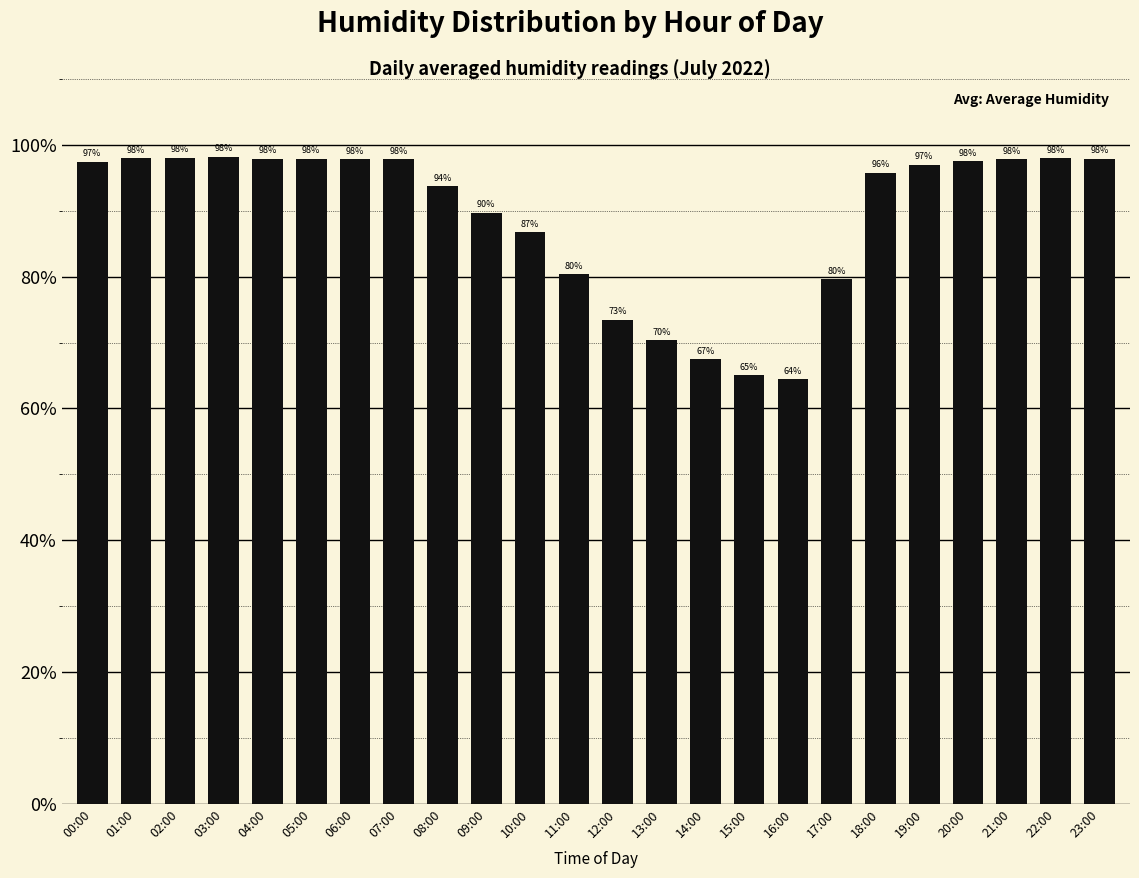

Approximately how many times larger is the value at 02:00 compared to 08:00?

1.0